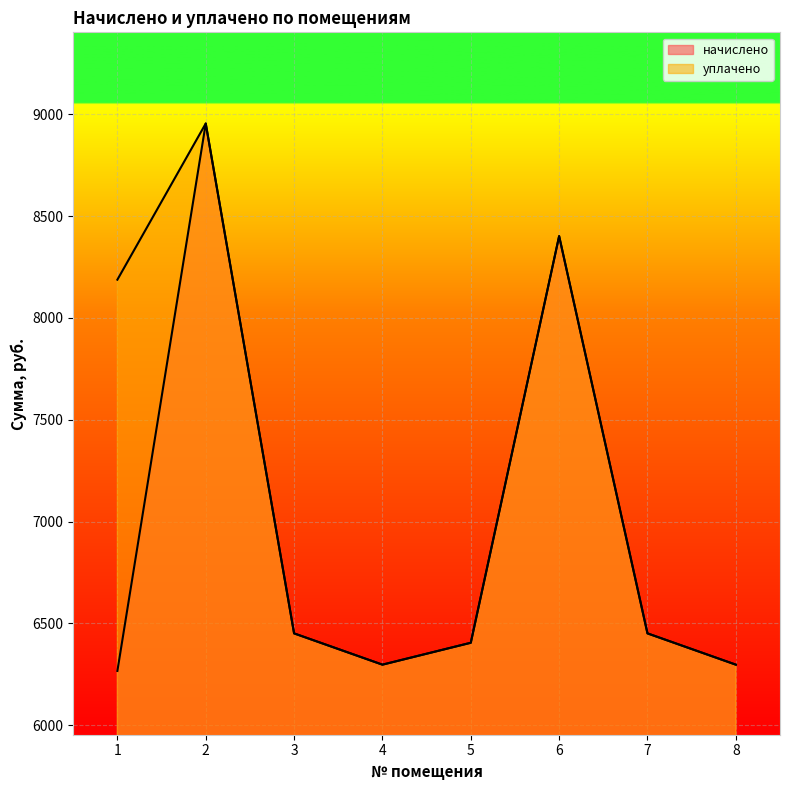

What is the maximum value for начислено?

8954.9